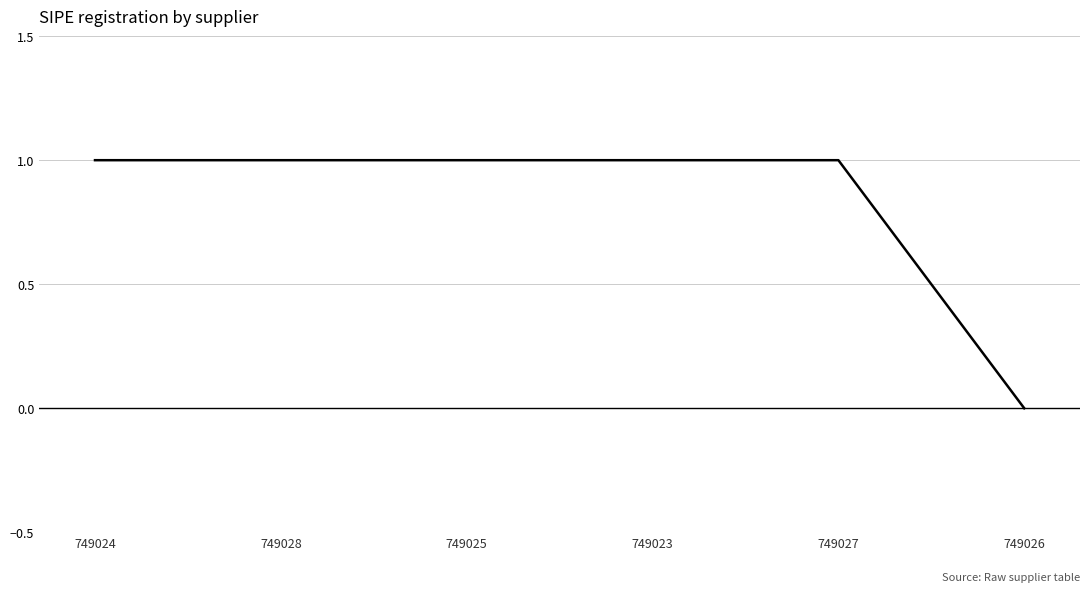

The chart shows a value of 1 at 749023. True or false?

True